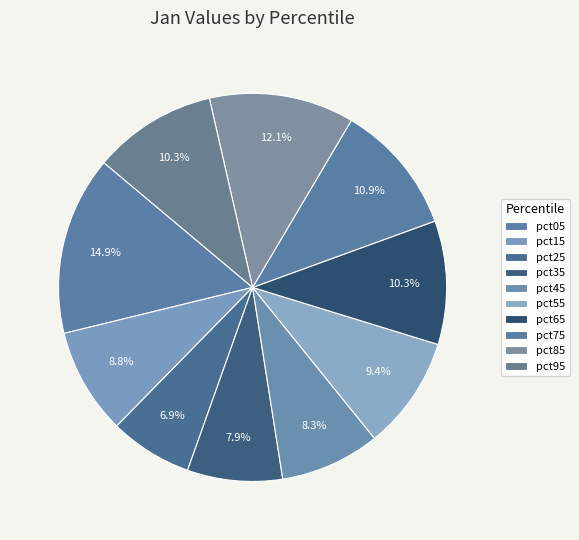

Is it true that pct35 is 1% of the pie?

False